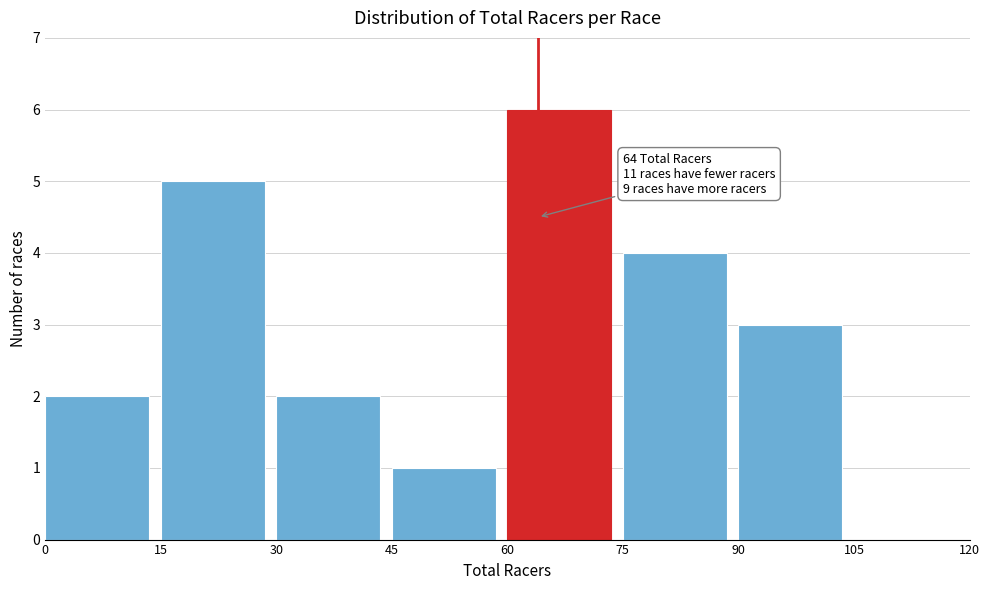

Over which range of the x-axis is the bar tallest?

60 to 75